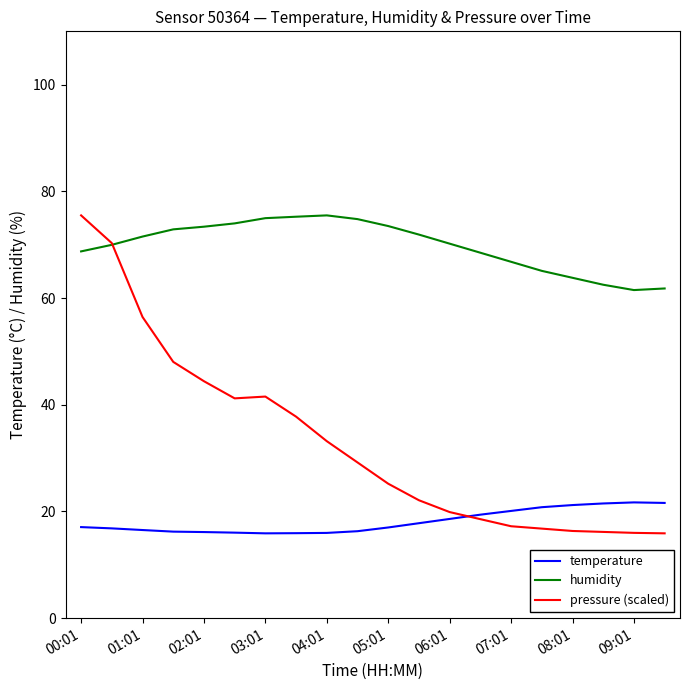

Which series has the largest total across all categories?

humidity